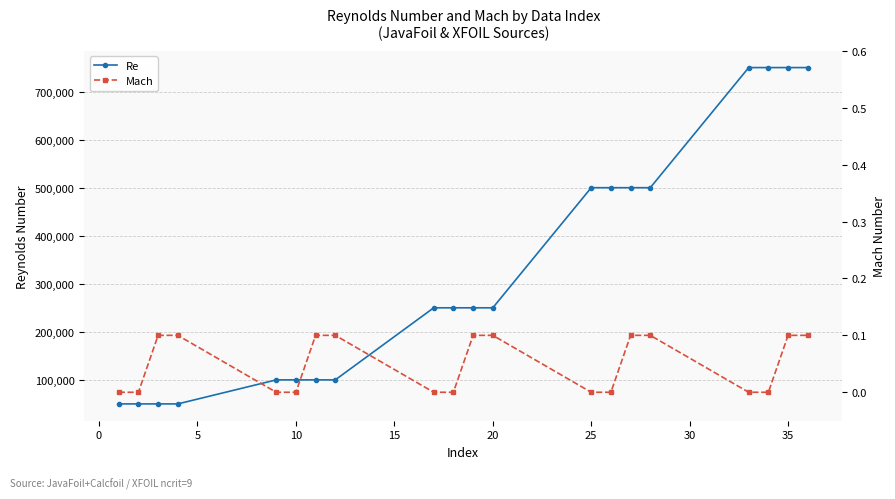

What is the value of the Re point at the 10th from the left?

250000.0